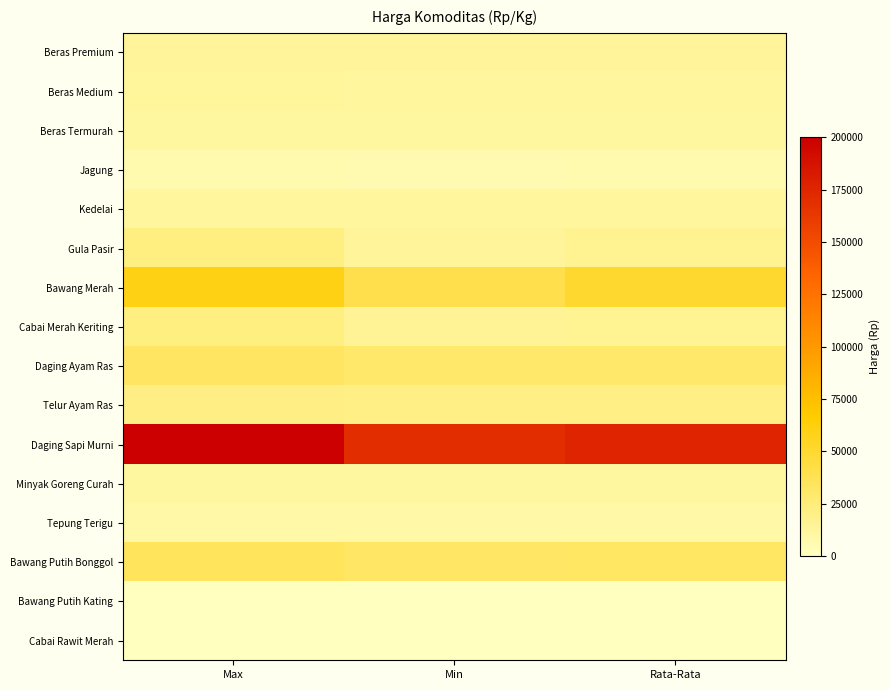

Rank the series by their maximum value, from lowest to highest.

Bawang Putih Kating, Cabai Rawit Merah, Jagung, Tepung Terigu, Minyak Goreng Curah, Beras Termurah, Kedelai, Beras Medium, Beras Premium, Telur Ayam Ras, Gula Pasir, Cabai Merah Keriting, Daging Ayam Ras, Bawang Putih Bonggol, Bawang Merah, Daging Sapi Murni